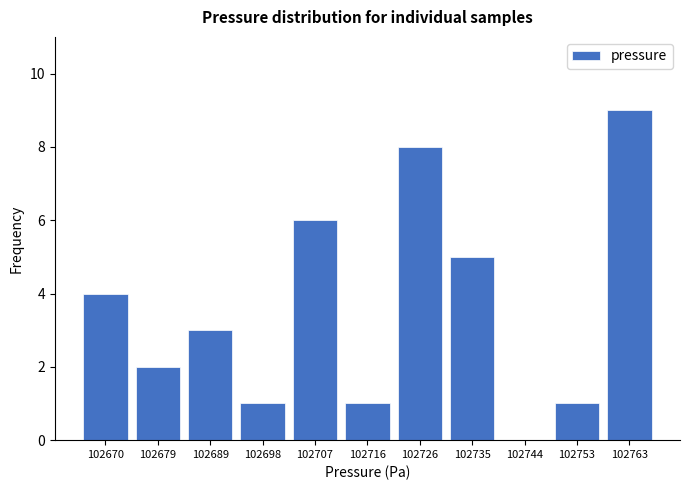

How tall is the bar that spans 102730 to 102739 on the x-axis? Neither the bar edges nor the heights are printed on the chart, so give them approximately, as read against the axes.

5